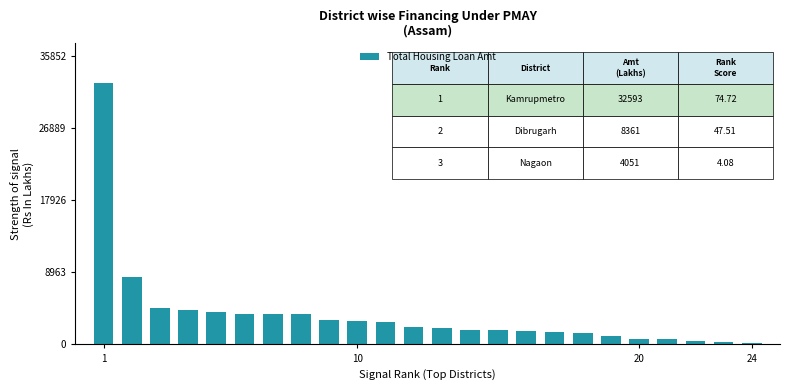

What is the value of the 7th bar from the left?

3777.1